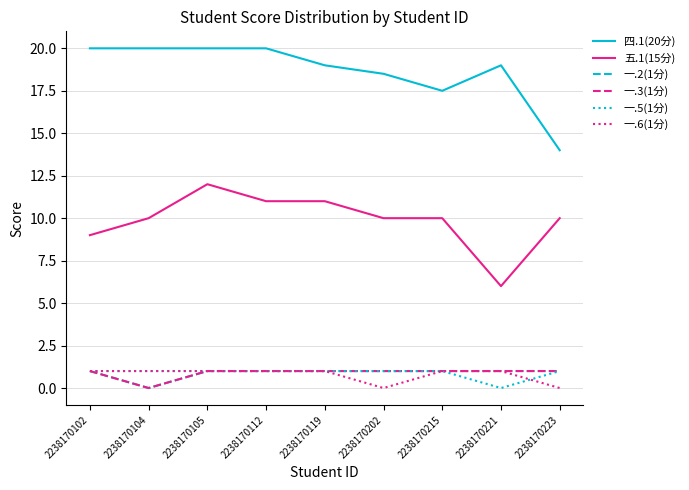

Is the value of 四.1(20分) at 2238170202 greater than the value of 一.6(1分) at 2238170102?

Yes